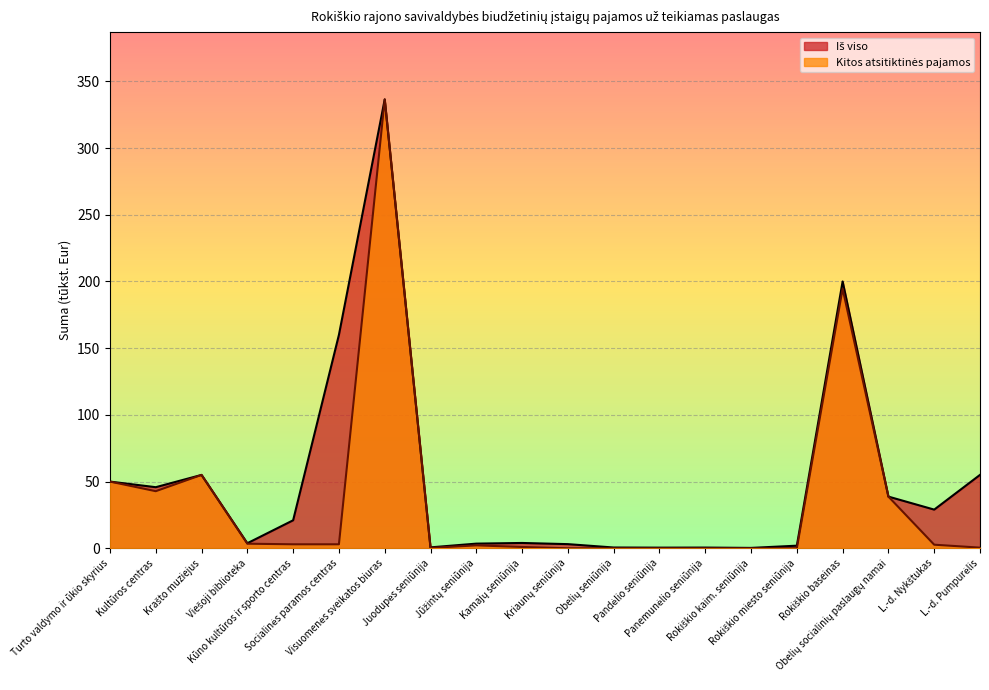

What is the difference between the Kitos atsitiktinės pajamos values at Krašto muziejus and Obelių socialinių paslaugų namai?

16.3